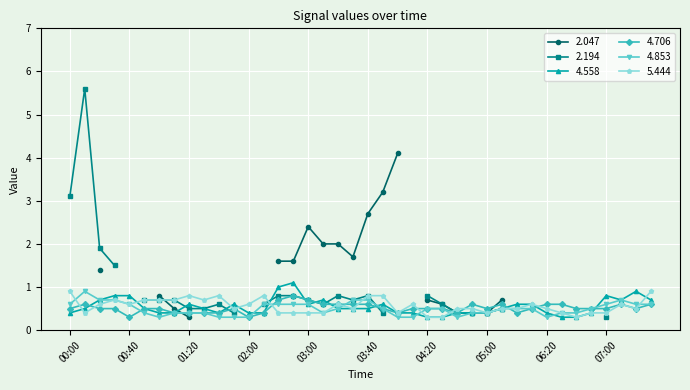

What position from the left is 00:40?

5